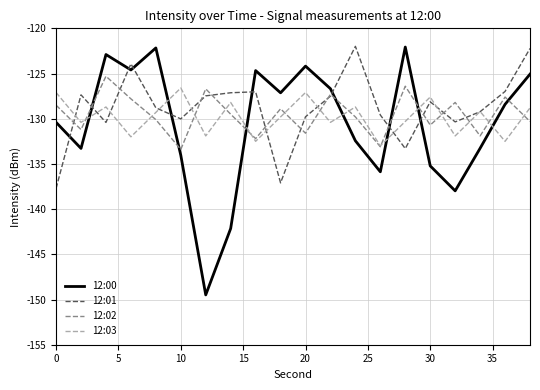

After their last crossing, which series has the higher values: 12:00 or 12:01?

12:01